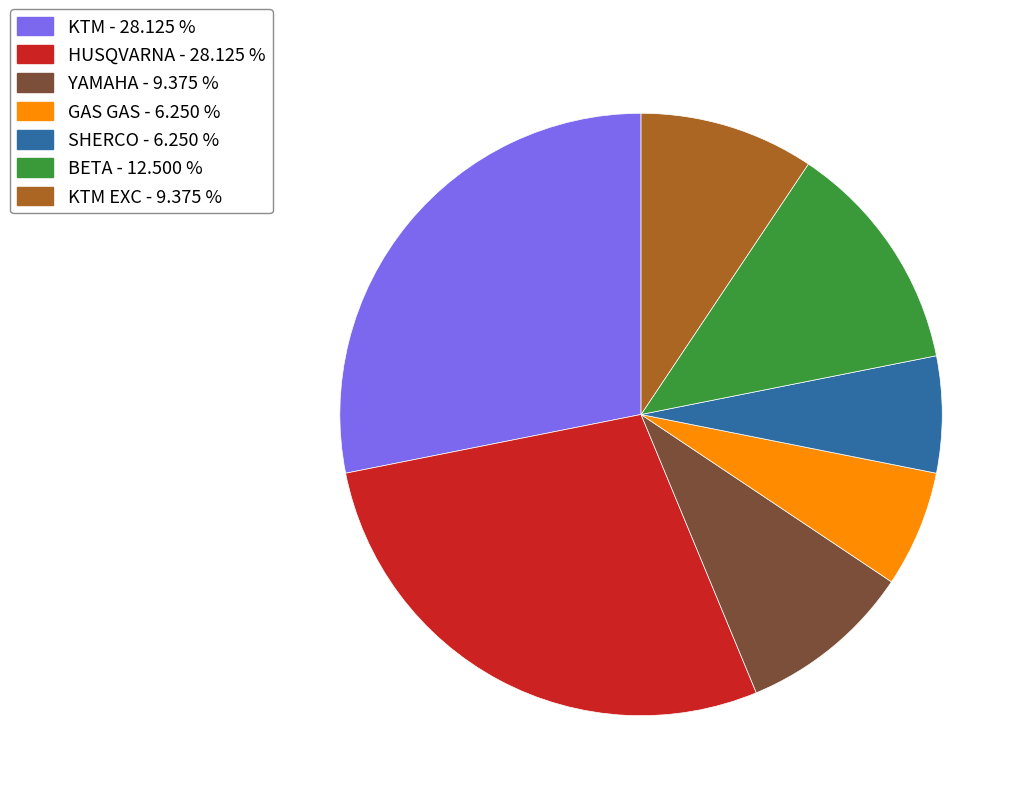

How many segments does this pie chart have?

7